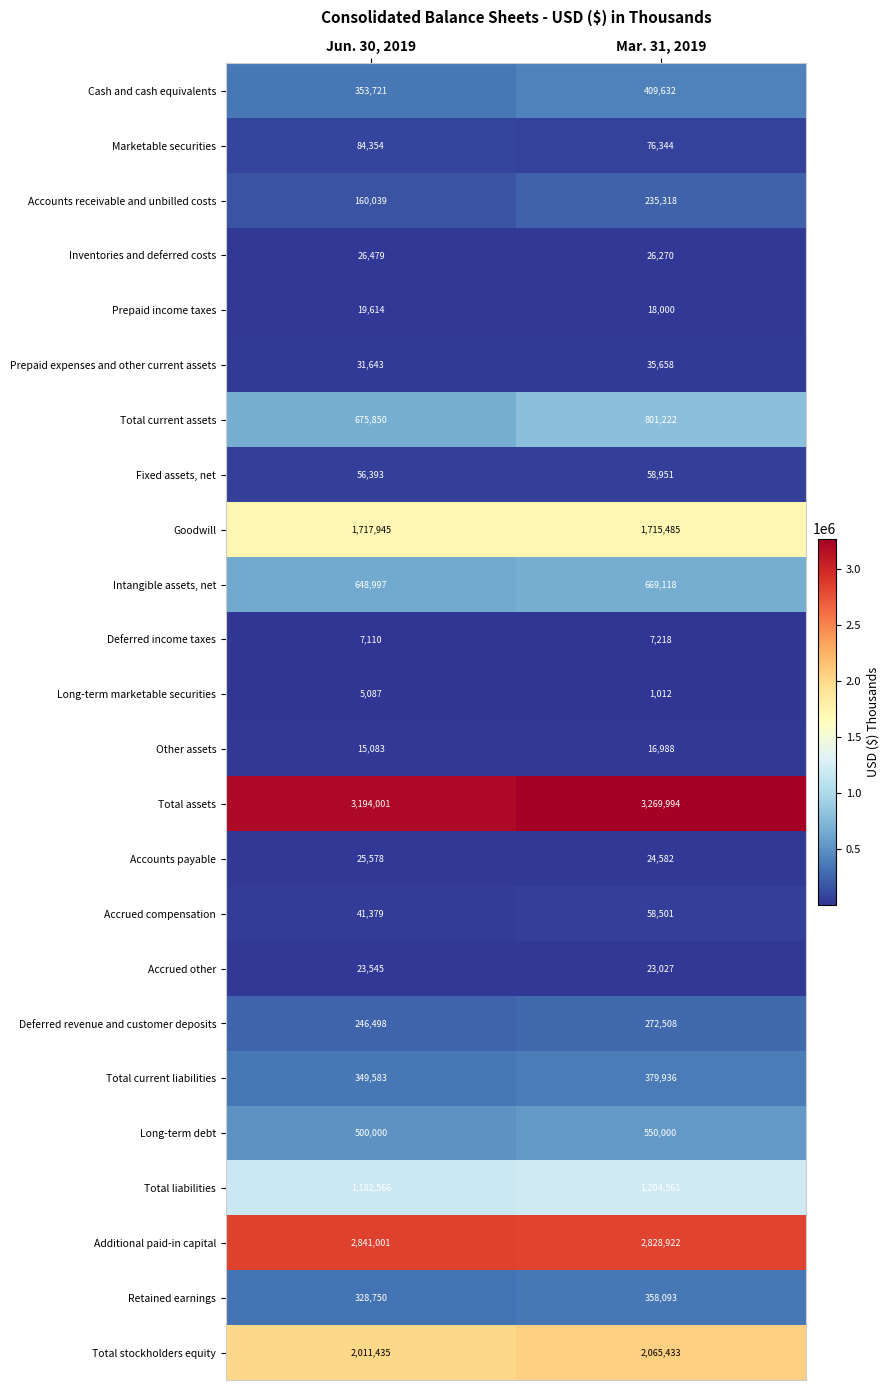

What is the minimum value shown in the chart?

1012